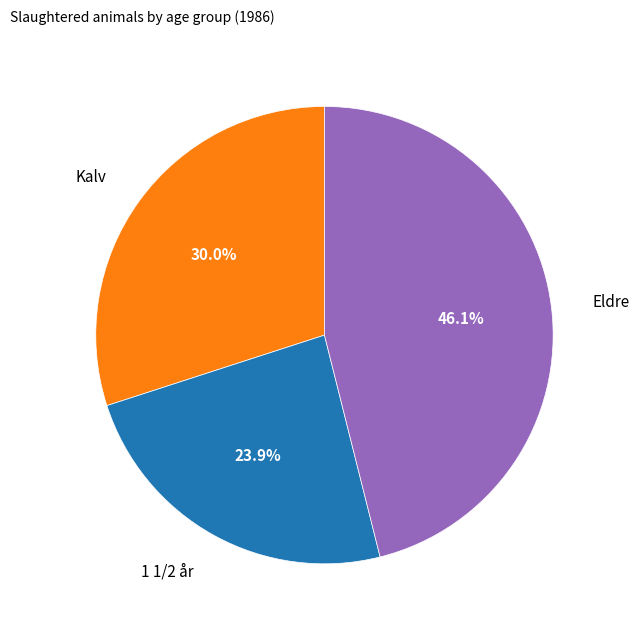

To the nearest percent, what is the average slice percentage?

33%